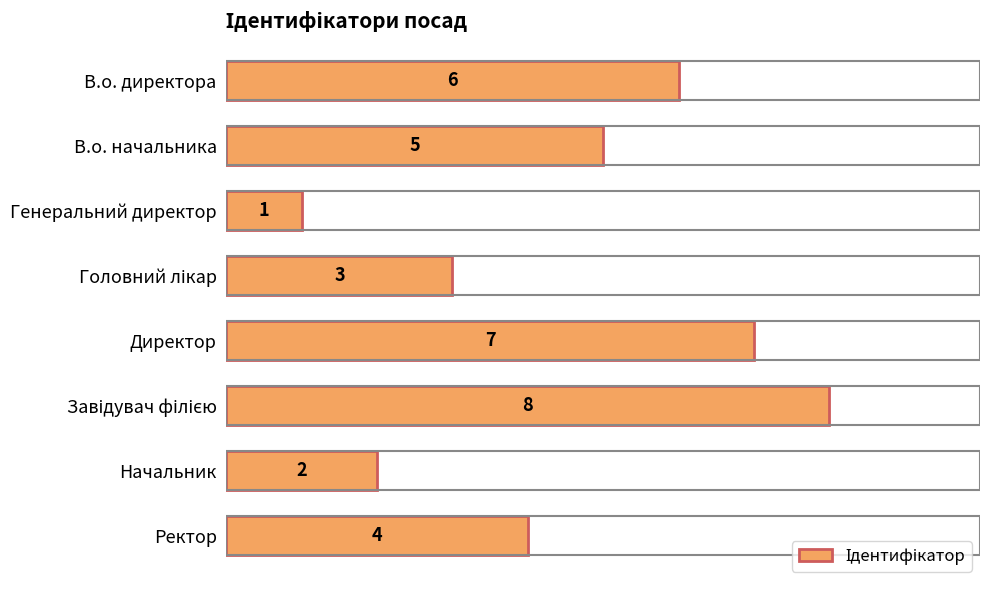

What is the sum of all values?

36